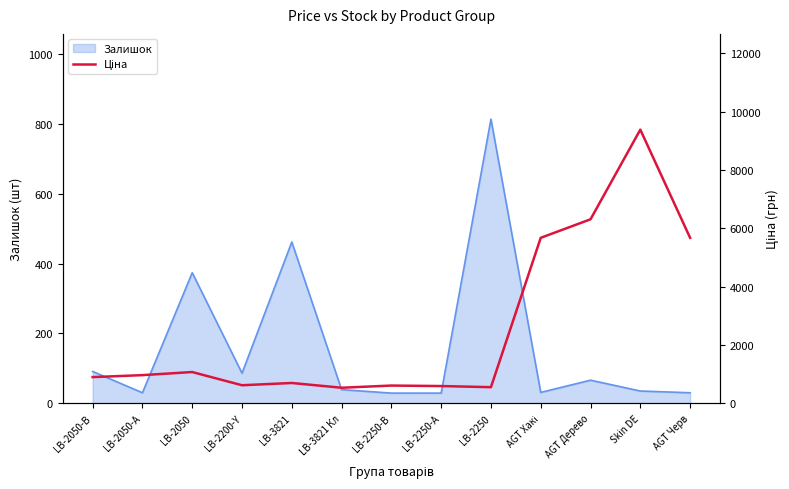

Rank the categories by value from lowest to highest.

LB-3821 Кл, LB-2250, LB-2250-A, LB-2250-B, LB-2200-Y, LB-3821, LB-2050-B, LB-2050-A, LB-2050, AGT Хакі, AGT Черв, AGT Дерево, Skin DE